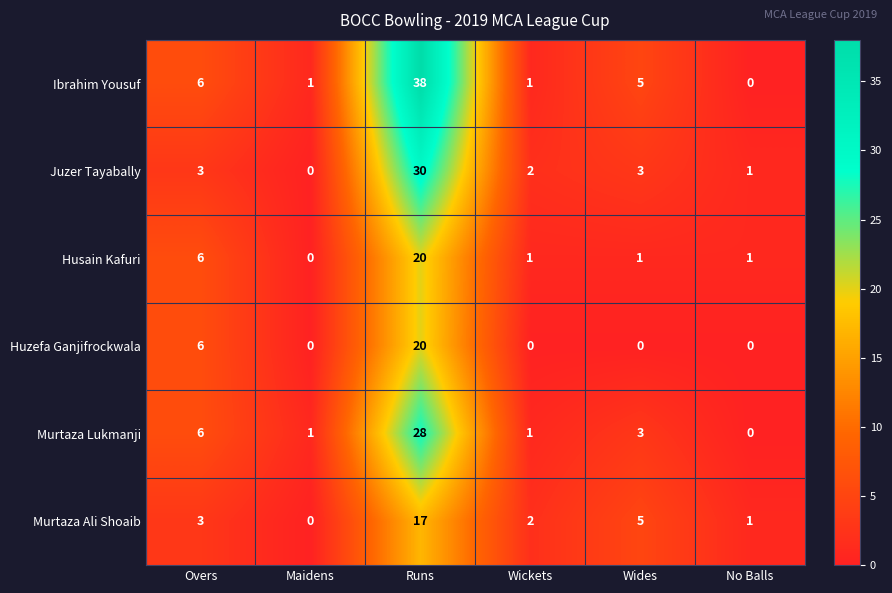

Which series has the widest spread of values?

Ibrahim Yousuf